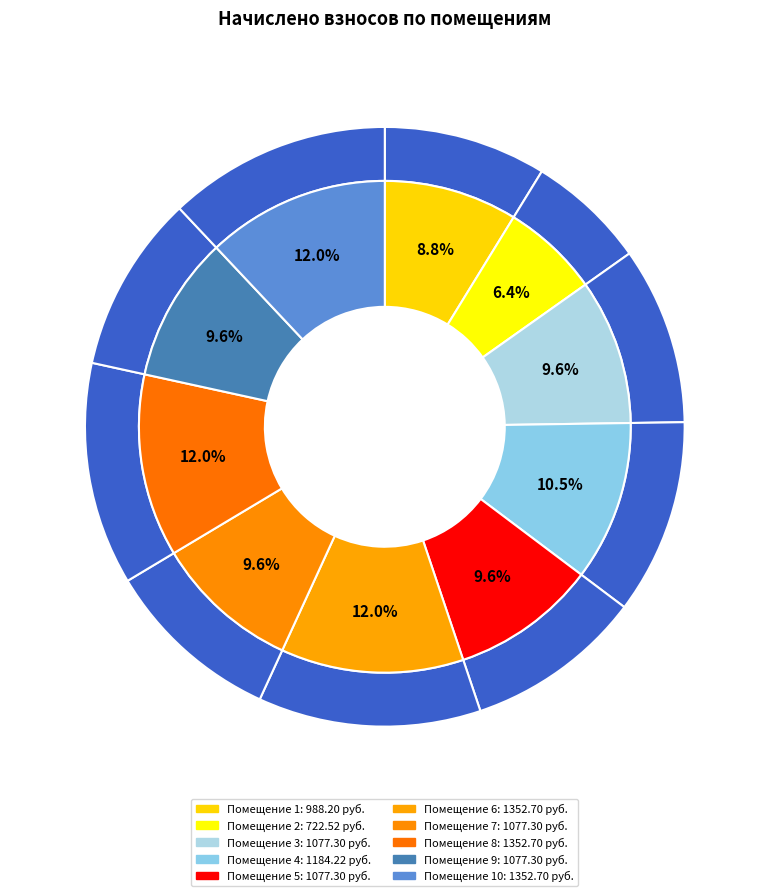

What percentage is the 6 slice, to the nearest percent?

12%